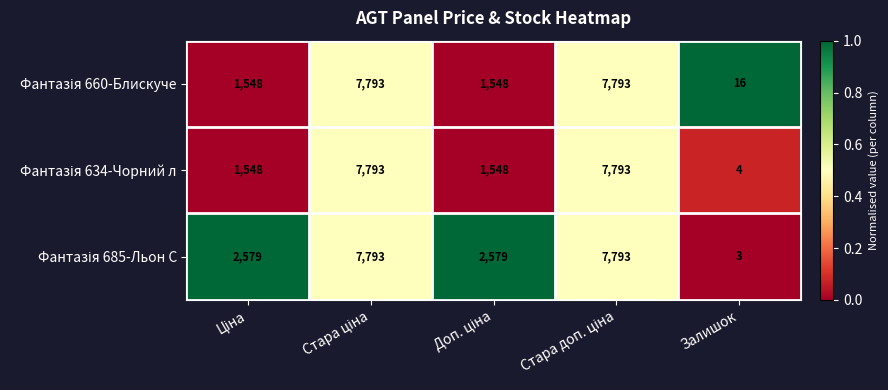

What is the total value across all series at Залишок?

23